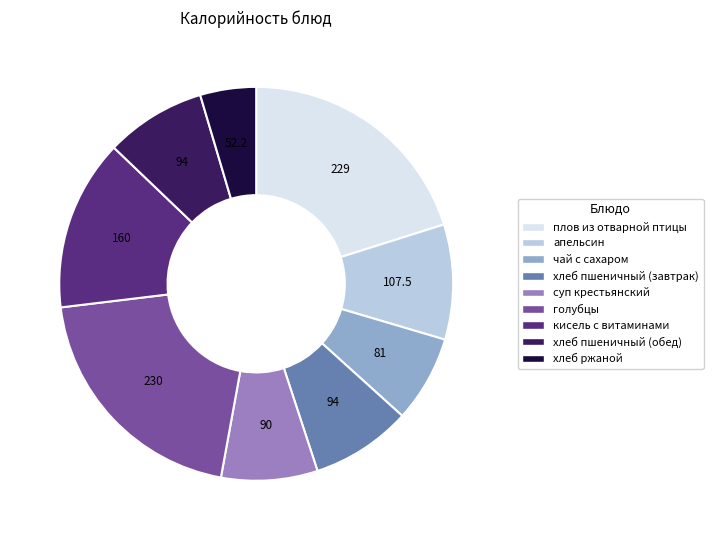

Does суп крестьянский represent more than half of the total?

No